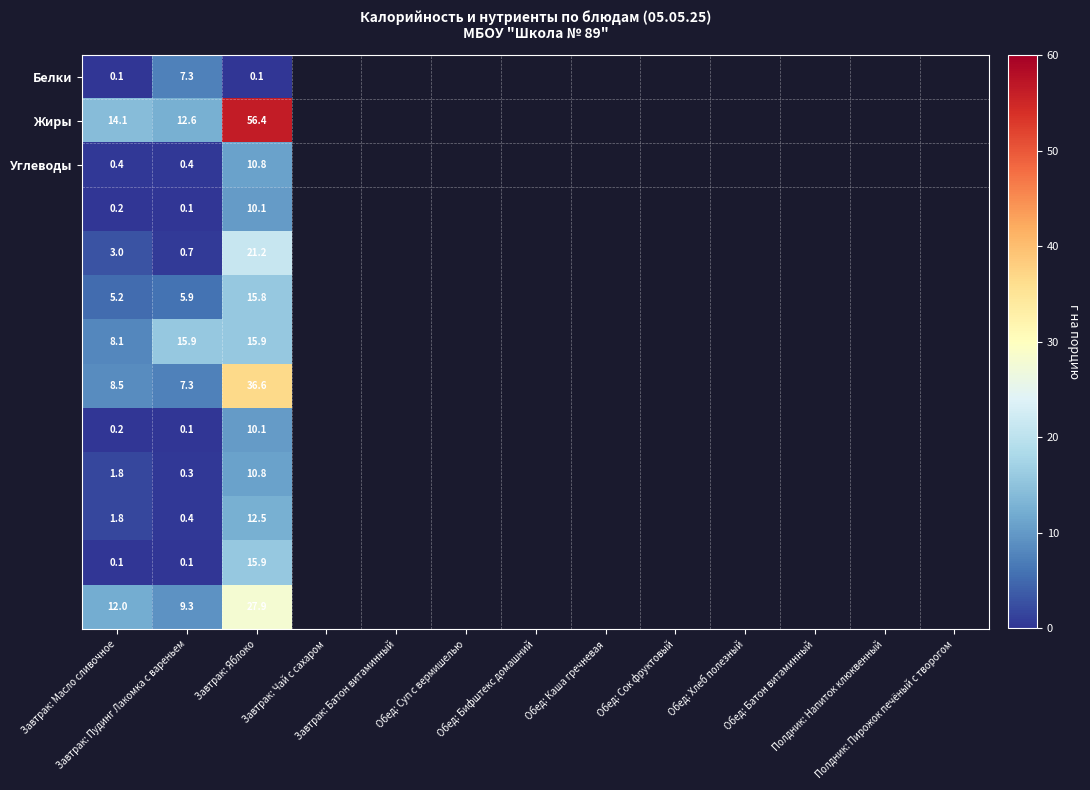

What is the difference between the highest and lowest values at Завтрак: Яблоко?

56.3